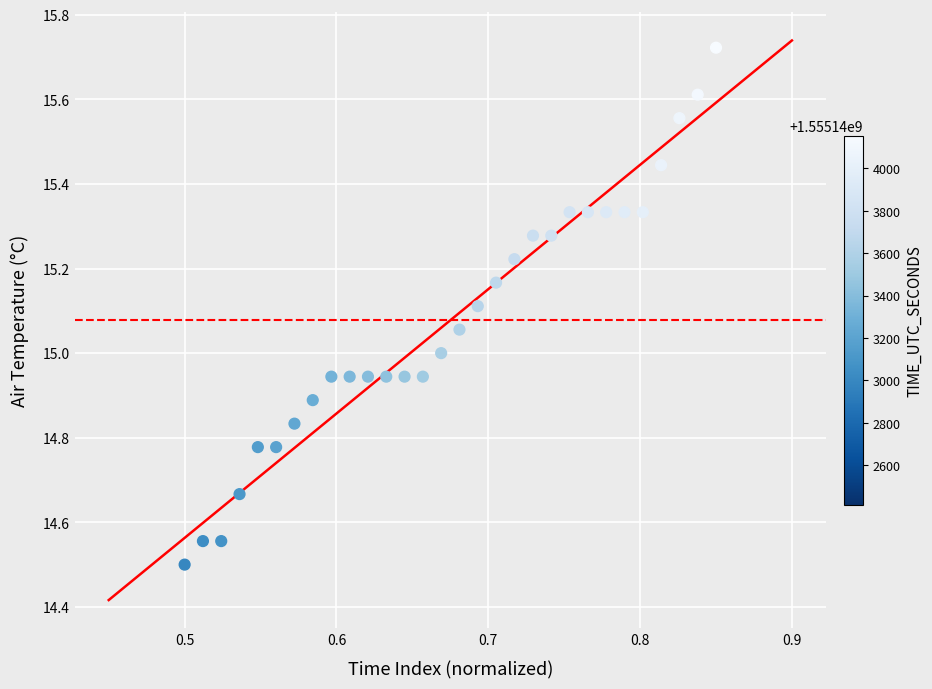

What is the range of Y values (max minus min)?

1.2